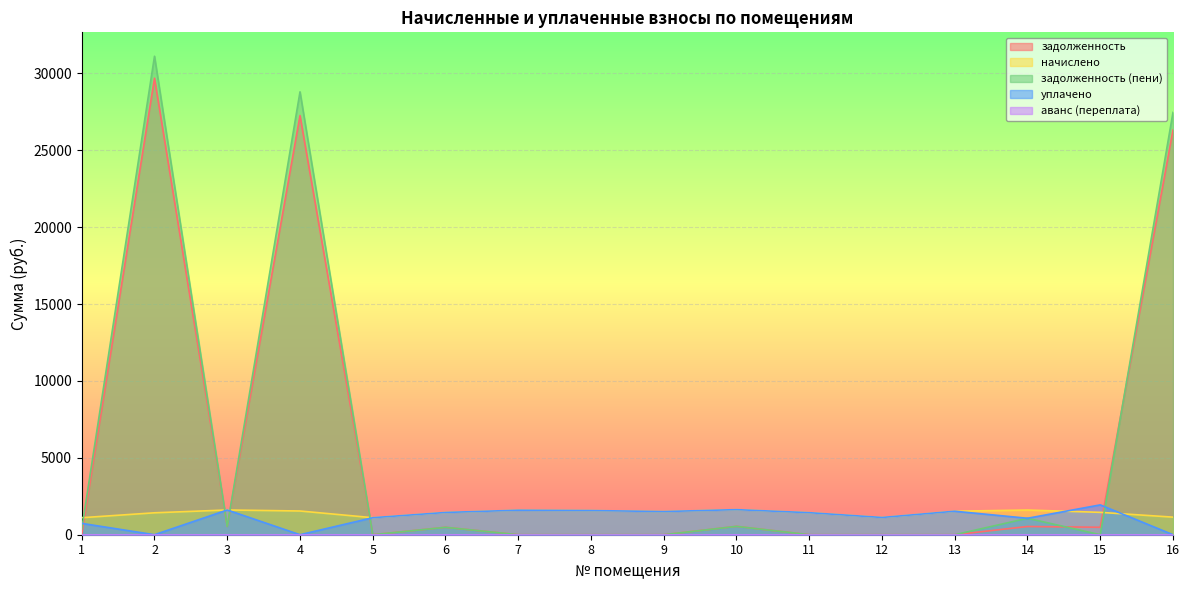

Is the value of начислено at 3 greater than the value of задолженность (пени) at 9?

Yes